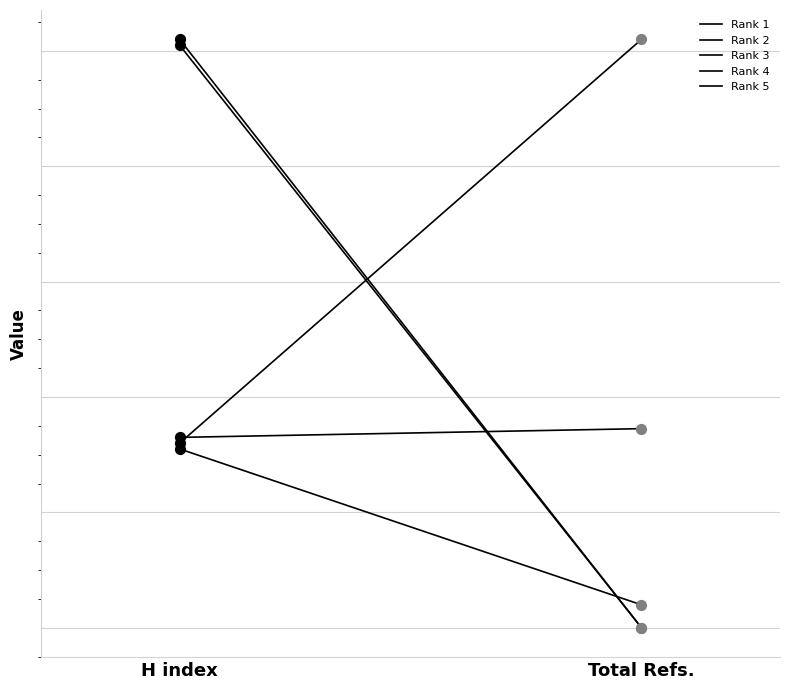

At how many categories does at least one series exceed 86?

2